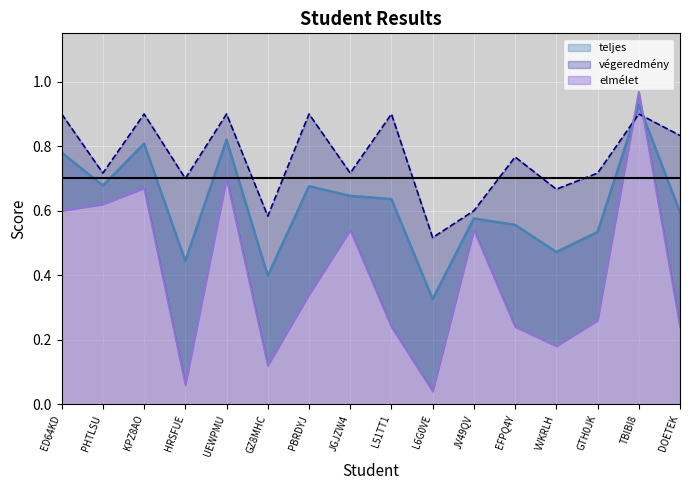

How many lines are shown in the chart?

3